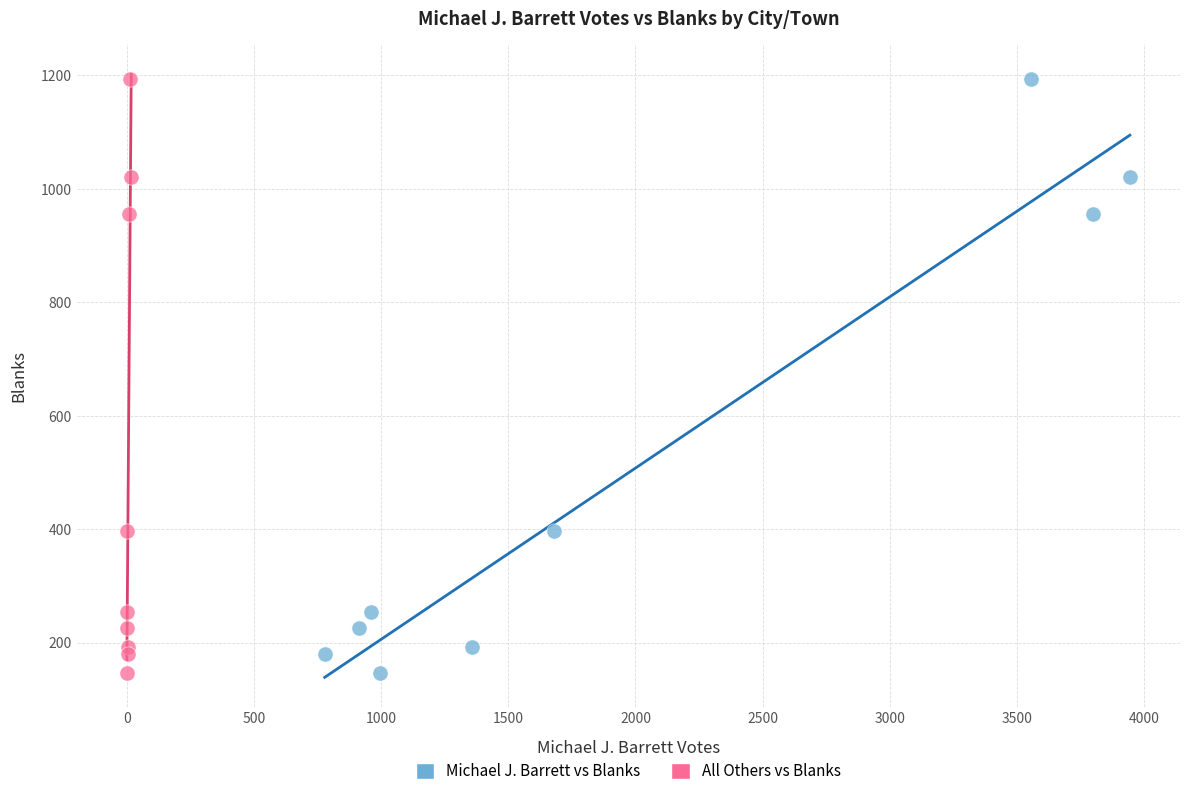

What are all the series names shown in the legend?

Michael J. Barrett vs Blanks, All Others vs Blanks